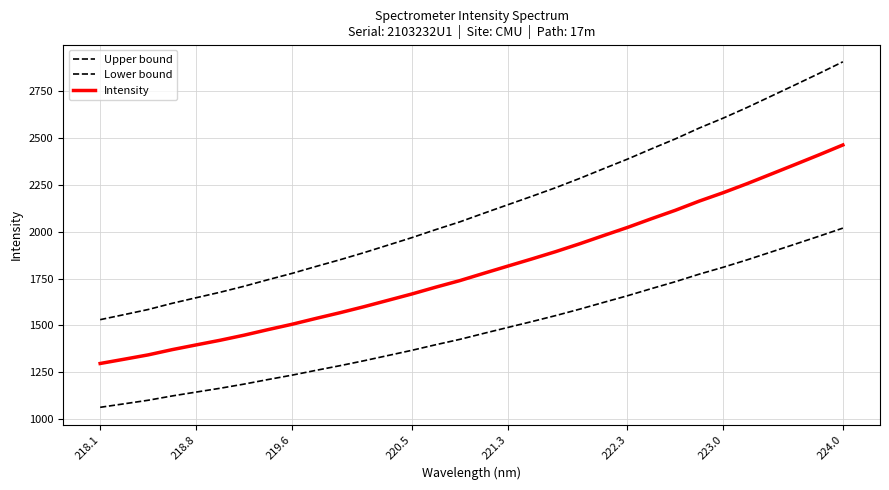

What is the smallest value displayed?

1063.9